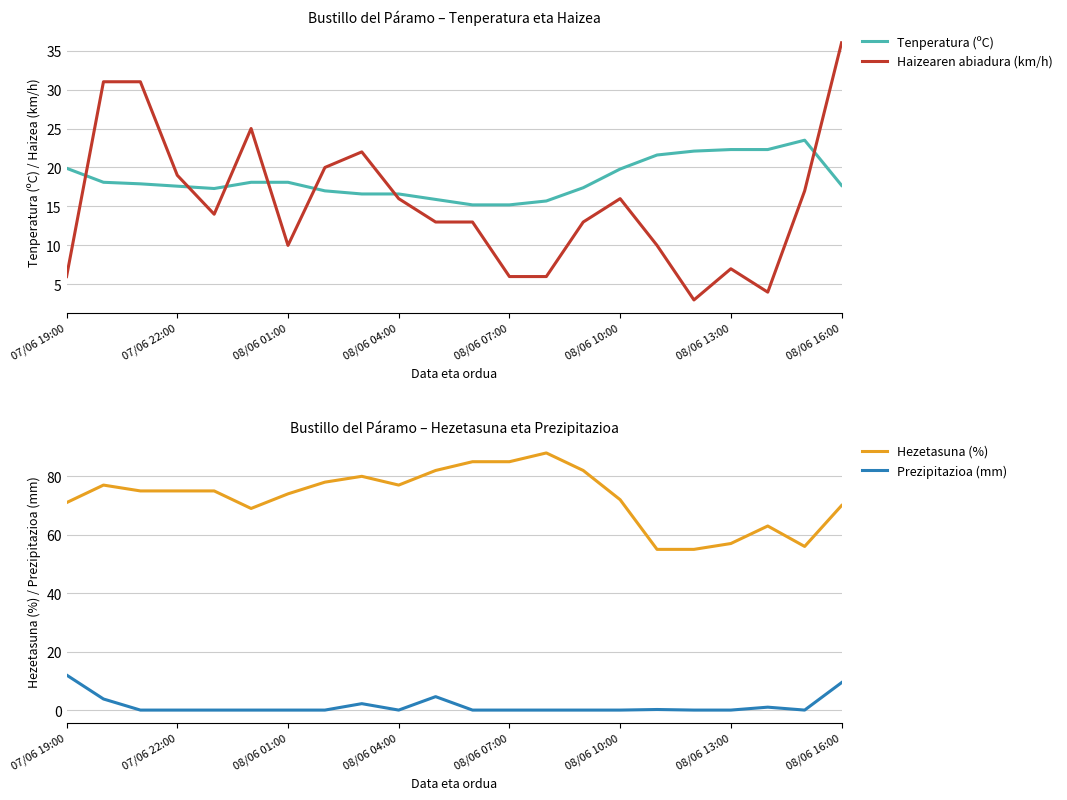

True or false: Tenperatura (ºC) and Haizearen abiadura (km/h) cross at least once.

True